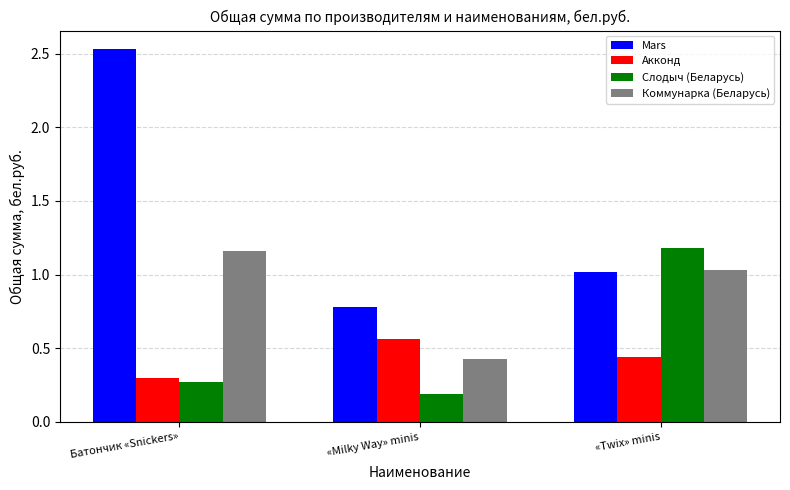

List the labels in order of Mars value, smallest first.

«Milky Way» minis, «Twix» minis, Батончик «Snickers»